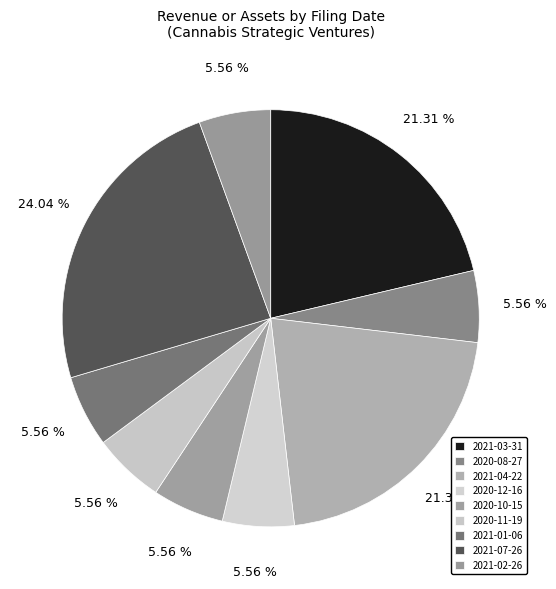

What is the ratio of the value at 2020-12-16 to the value at 2021-02-26?

1.0